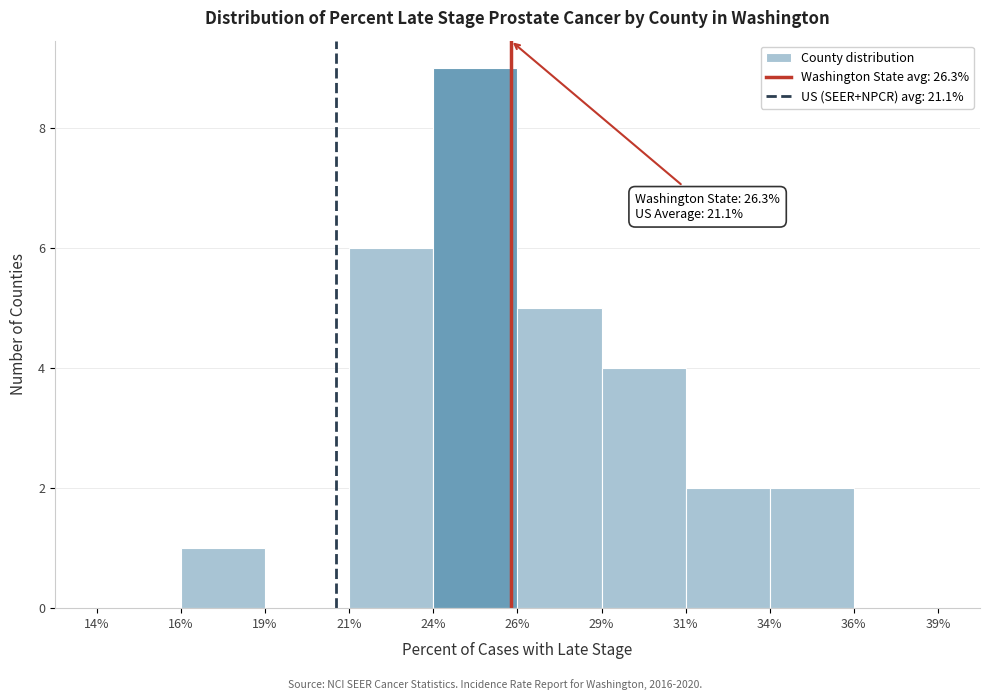

Reading left to right, extract all data points from this chart.

14%=0	16%=1	19%=0	21%=6	24%=9	26%=5	29%=4	31%=2	34%=2	36%=0